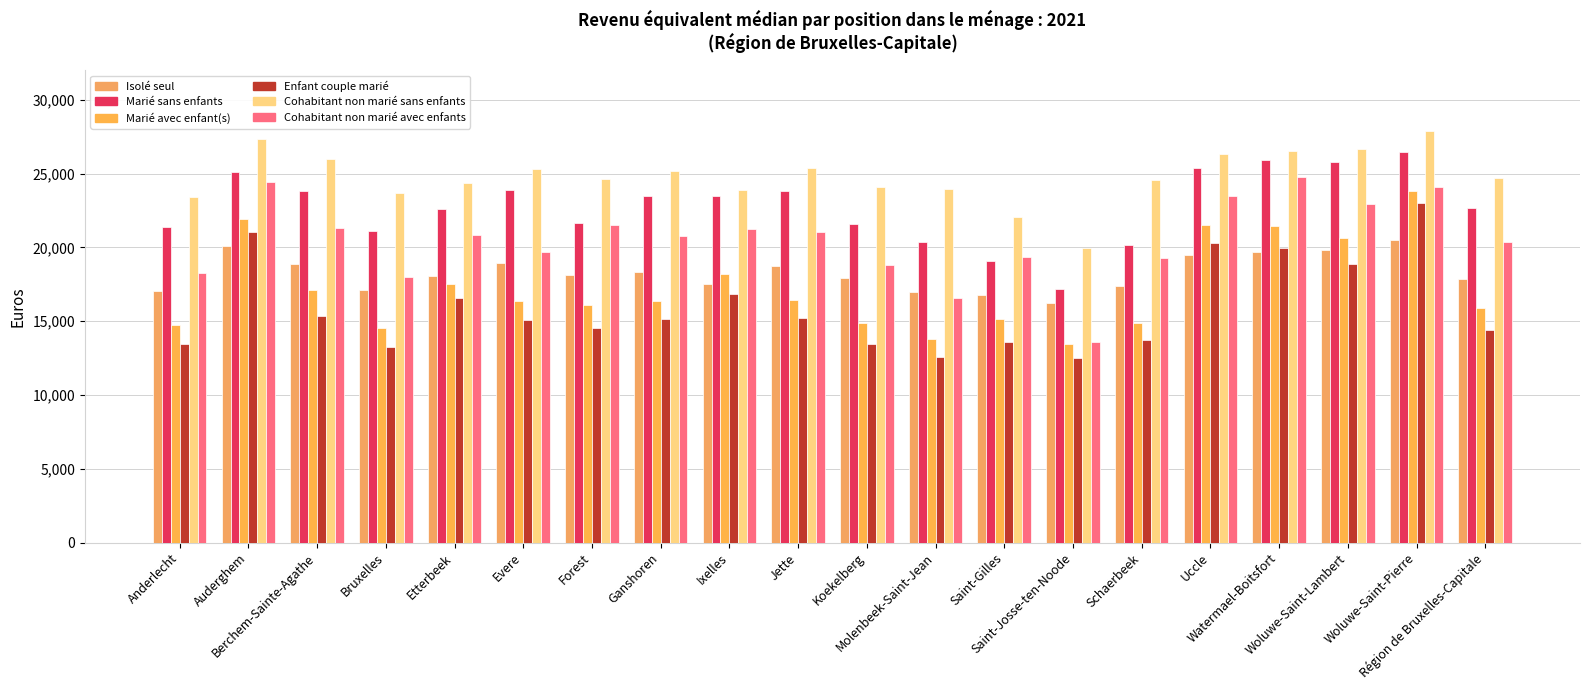

Which has a higher value, Schaerbeek or Jette?

Jette